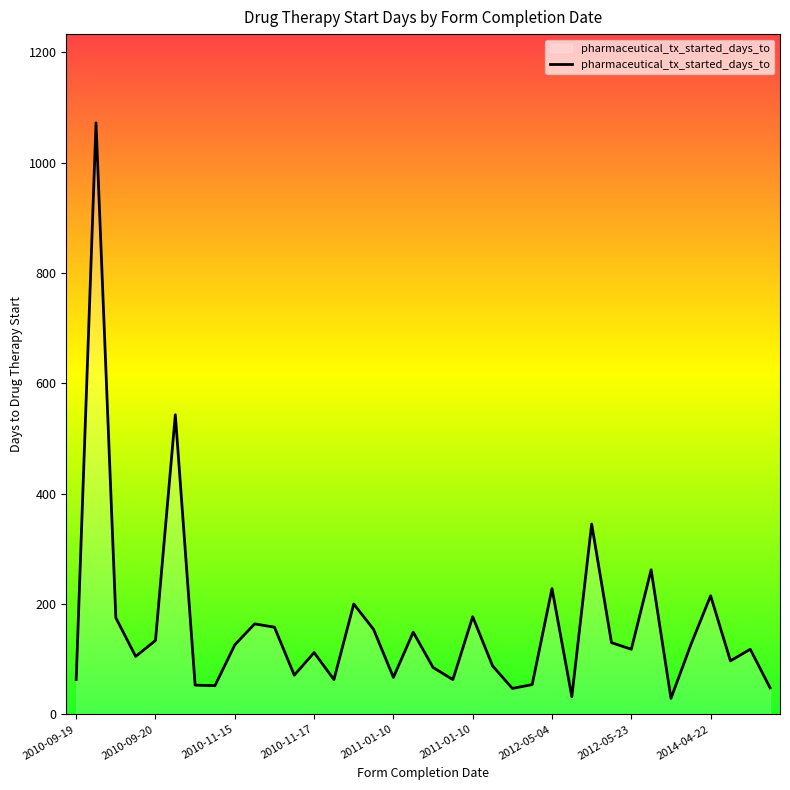

What is the maximum value shown in the chart?

1072